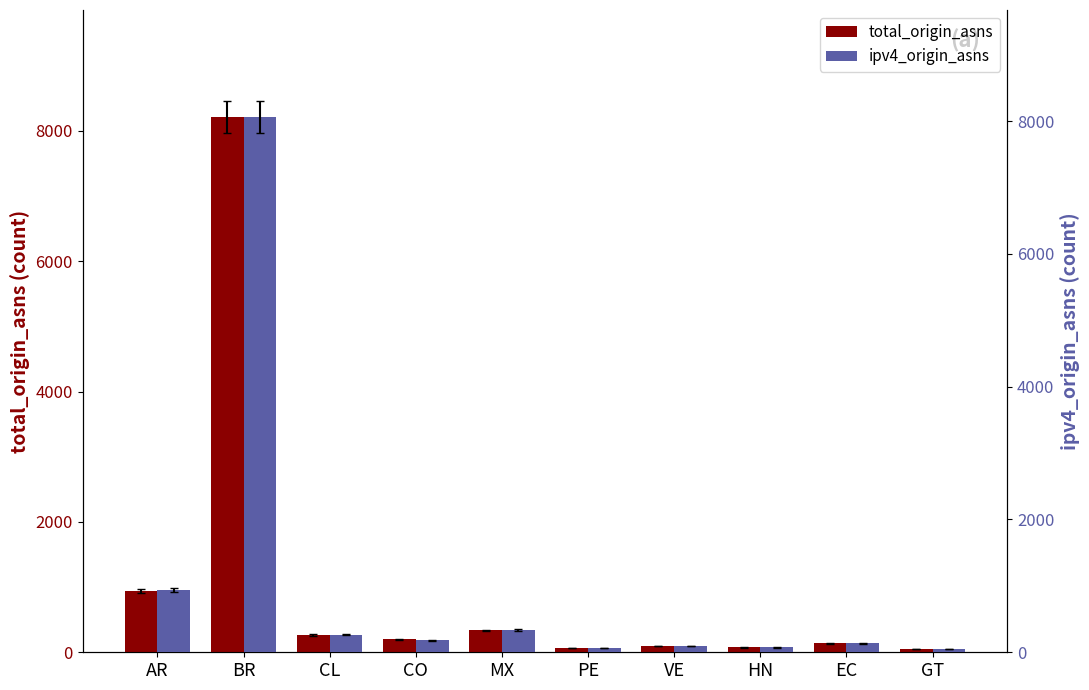

What is the smallest value displayed?

45